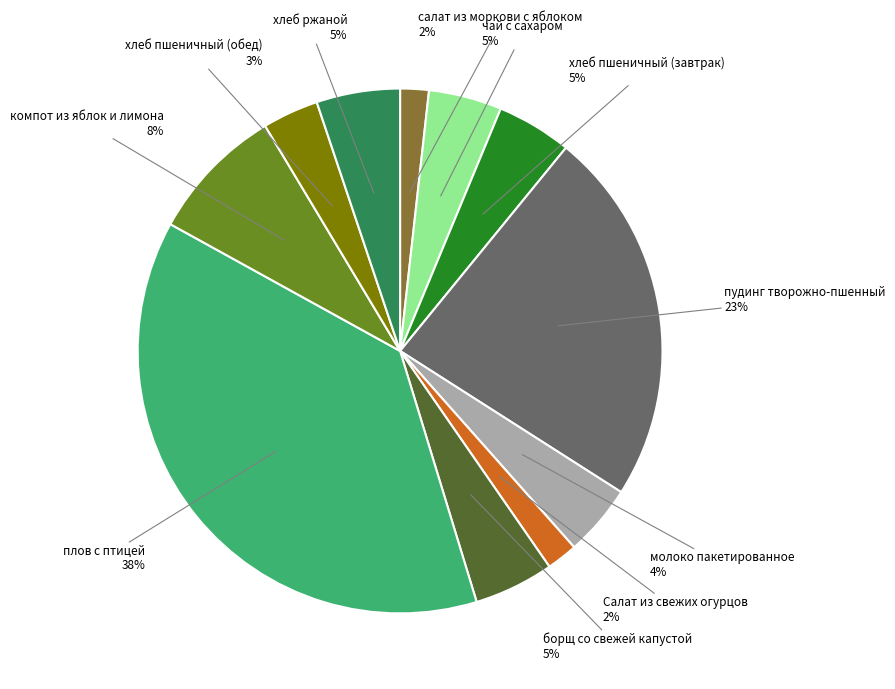

Is there any slice that represents more than half of the pie?

No